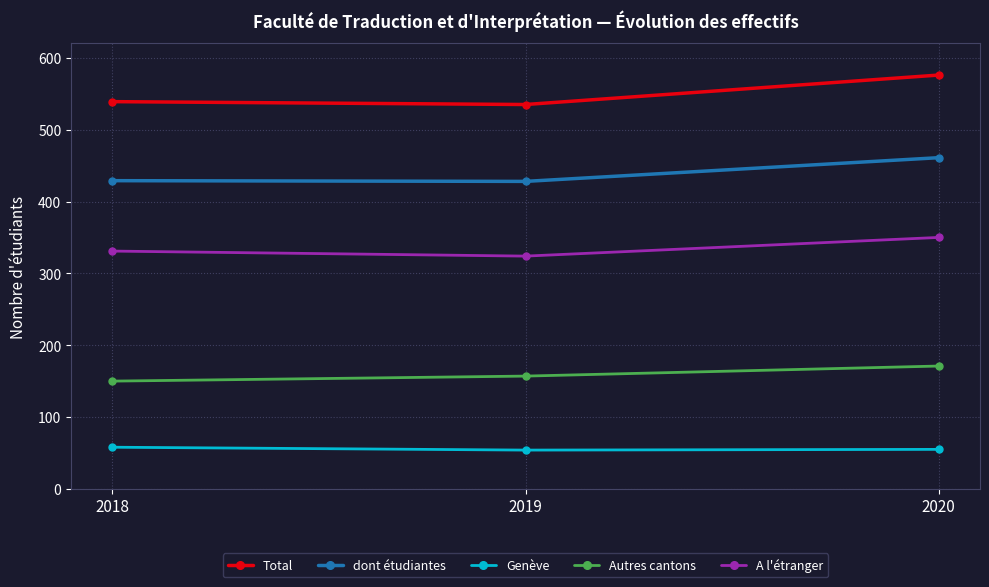

What is the total value across all series at 2020?

1613